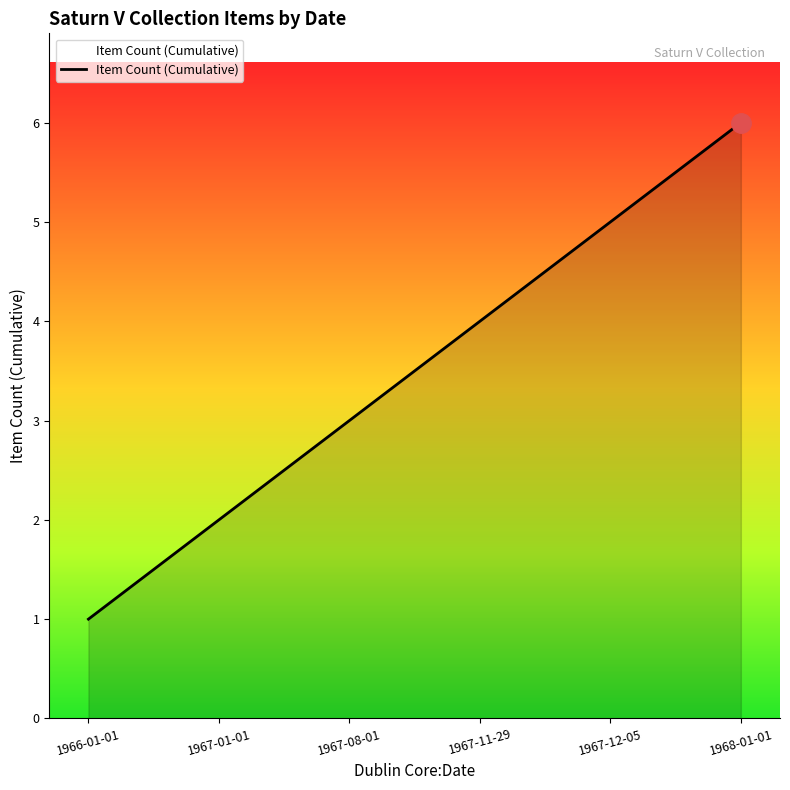

The value at 1967-11-29 is 4. True or false?

True